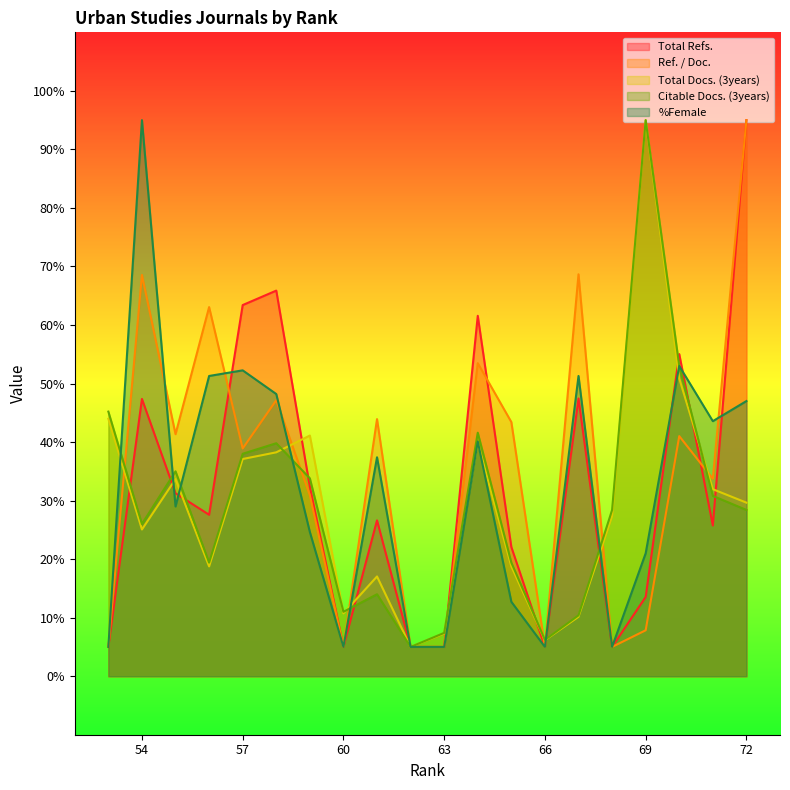

What is the average value of the Total Docs. (3years) series?

29.4